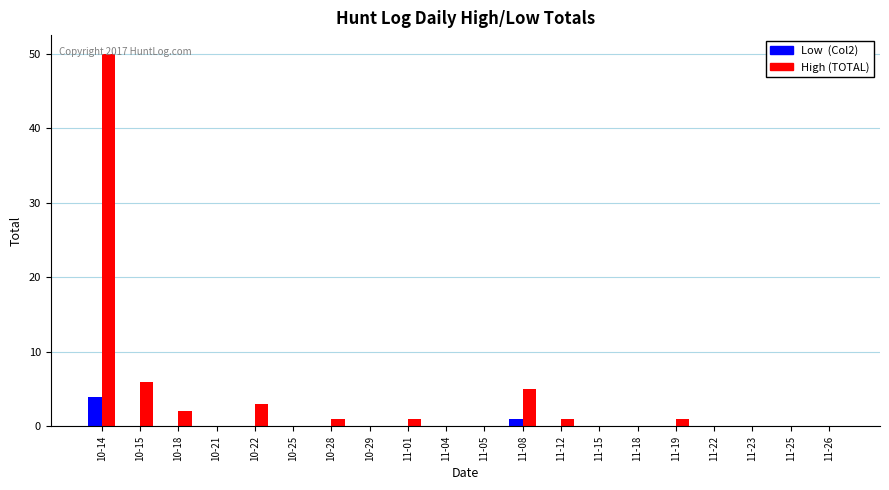

At which category is the sum across all series the highest?

10-14